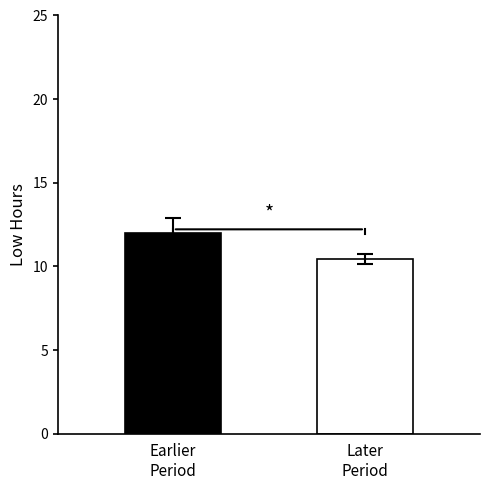

What is the greatest value displayed?

12.0